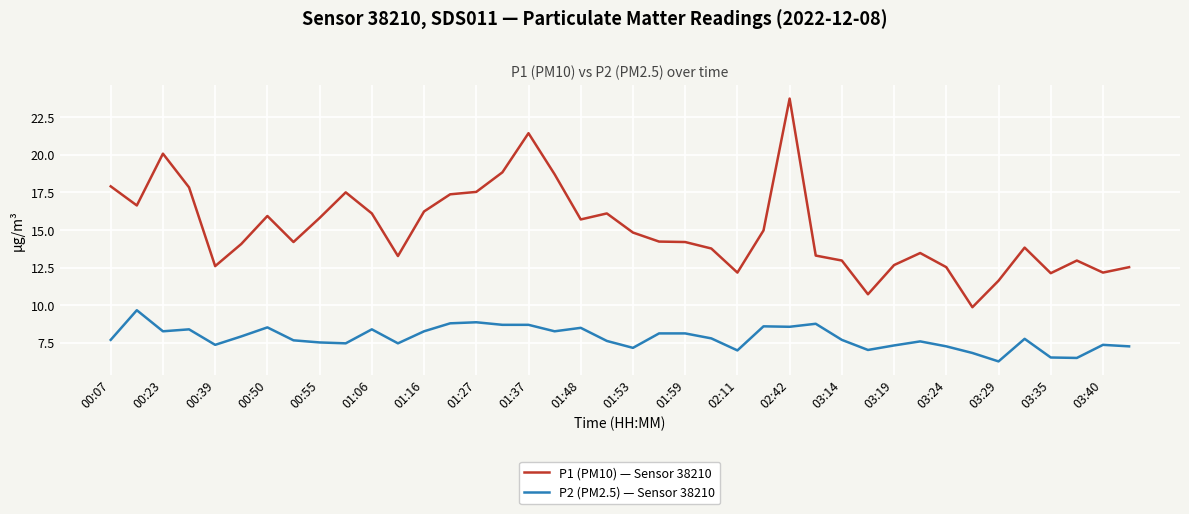

Which series has the largest total across all categories?

P1 (PM10) — Sensor 38210